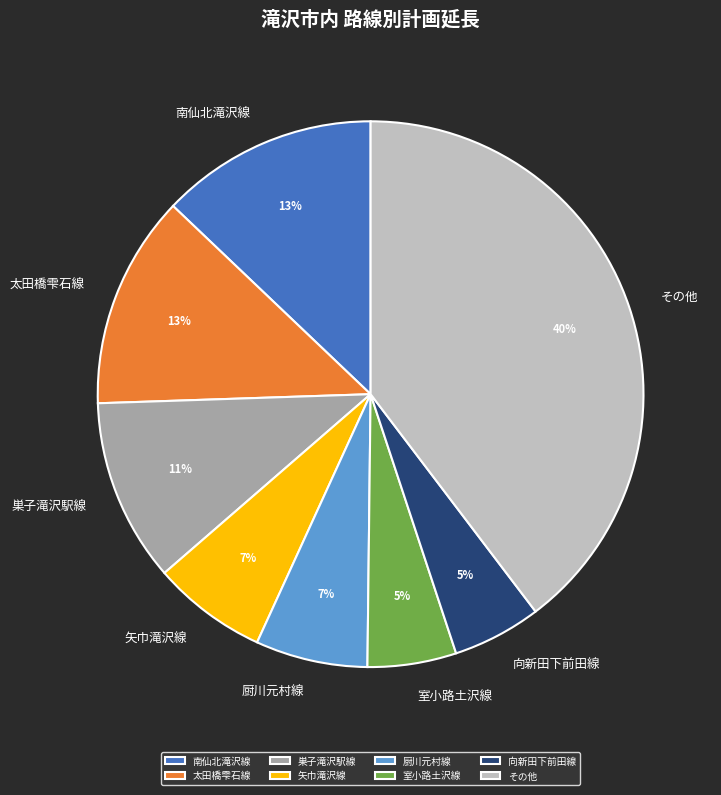

Between 矢巾滝沢線 and 南仙北滝沢線, which is larger?

南仙北滝沢線